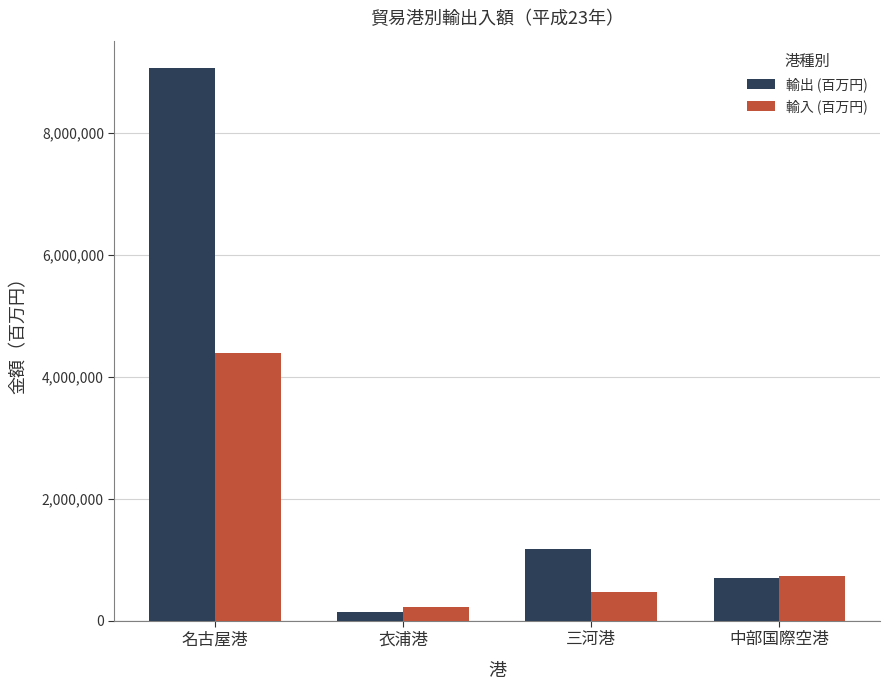

How many bars are there in total?

8